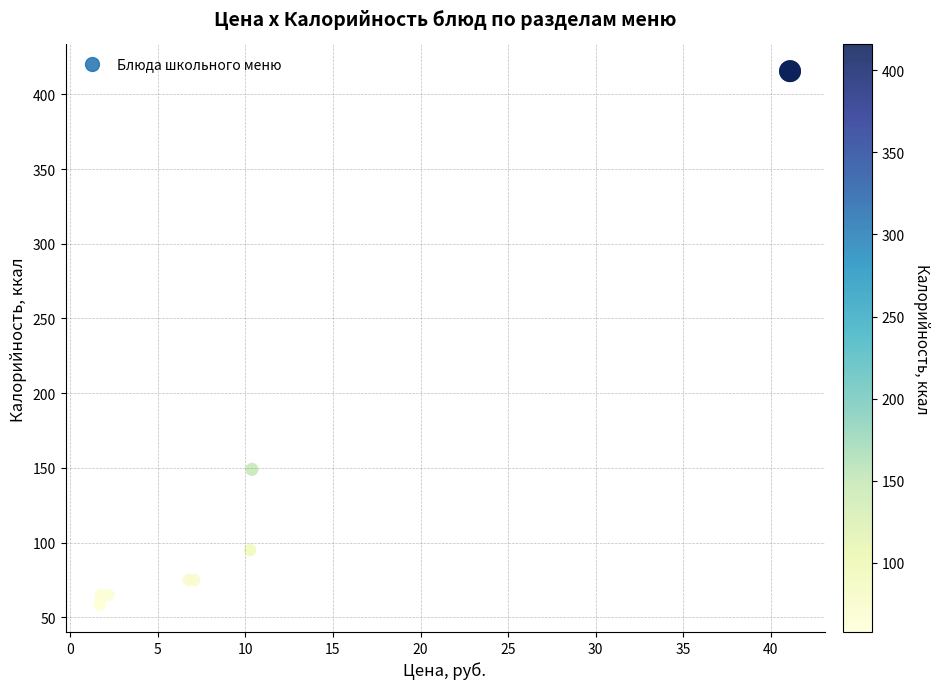

What Y value in the scatter plot is closest to 236?

149.0